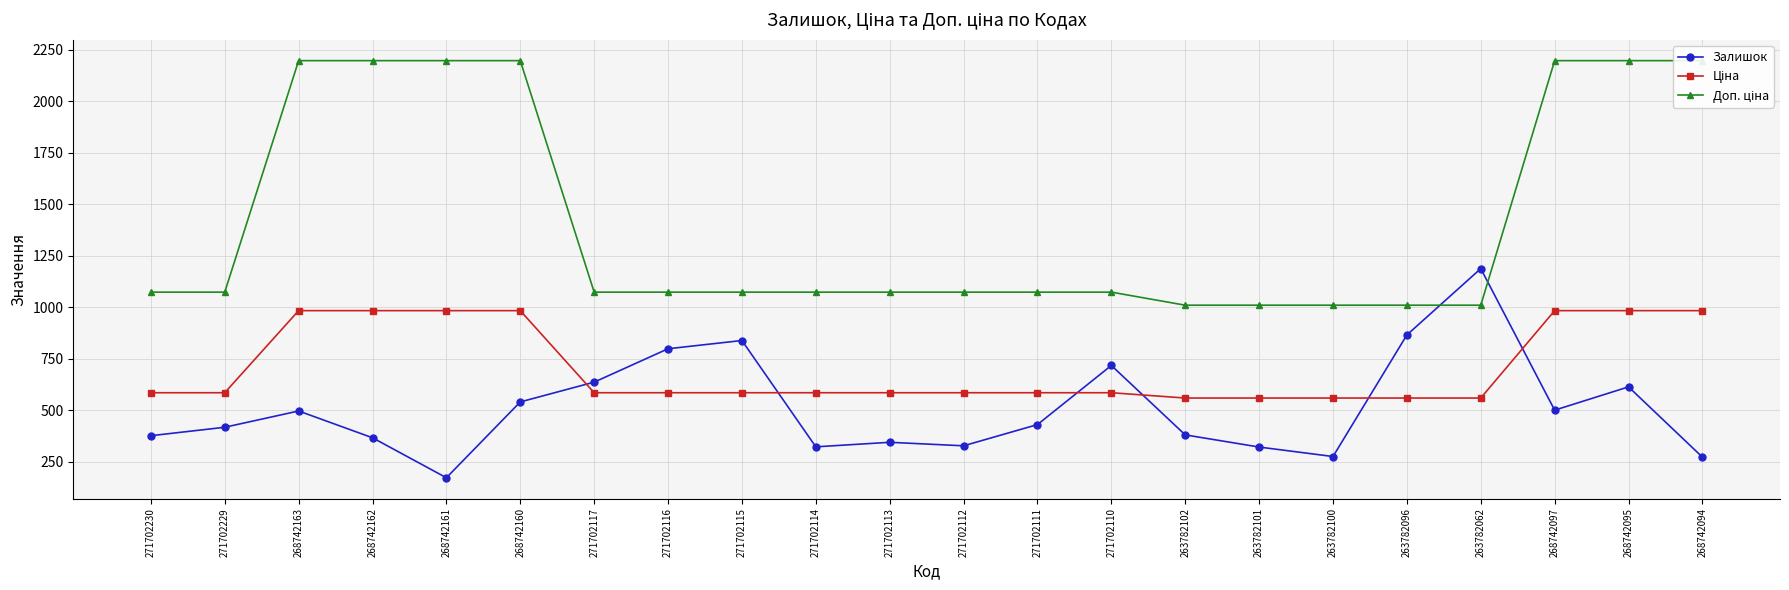

Reading left to right, transcribe all the data shown in this chart.

Залишок: 377.0	418.0	497.0	367.0	173.0	541.0	637.0	799.0	839.0	323.0	345.0	328.0	431.0	718.0	381.0	322.0	276.0	866.0	1188.0	501.0	614.0	273.0
Ціна: 585.6	585.6	984.0	984.0	984.0	984.0	585.6	585.6	585.6	585.6	585.6	585.6	585.6	585.6	559.9	559.9	559.9	559.9	559.9	984.0	984.0	984.0
Доп. ціна: 1073.8	1073.8	2197.3	2197.3	2197.3	2197.3	1073.8	1073.8	1073.8	1073.8	1073.8	1073.8	1073.8	1073.8	1010.4	1010.4	1010.4	1010.4	1010.4	2197.3	2197.3	2197.3